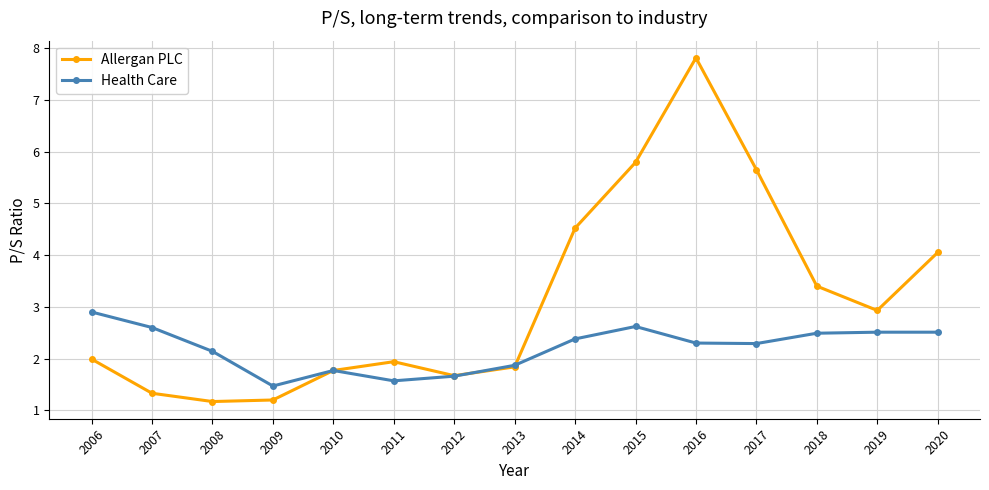

Read the Health Care value at 2011.

1.6